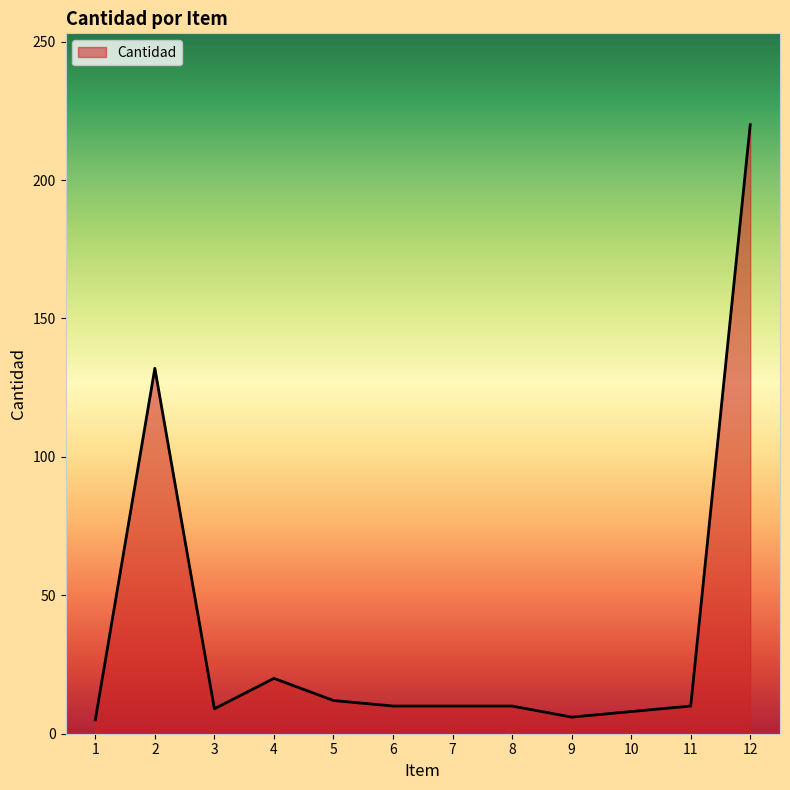

The value at 4 is 29. True or false?

False